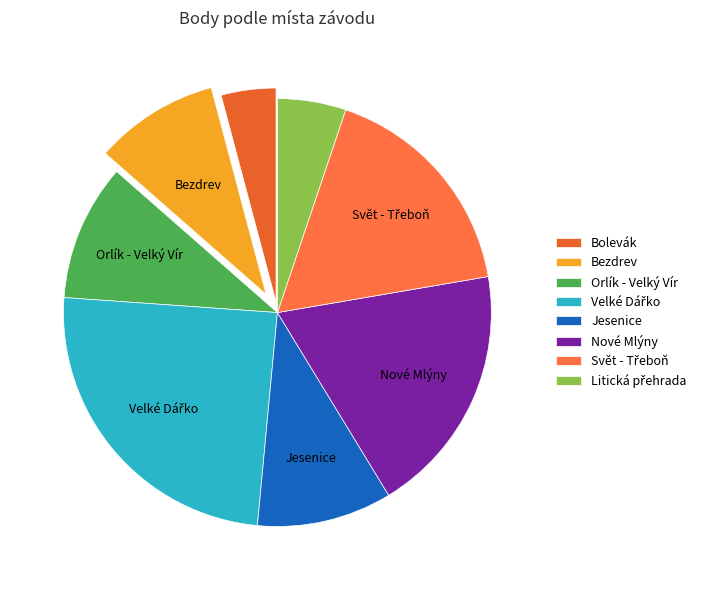

Count the number of slices in the pie.

8